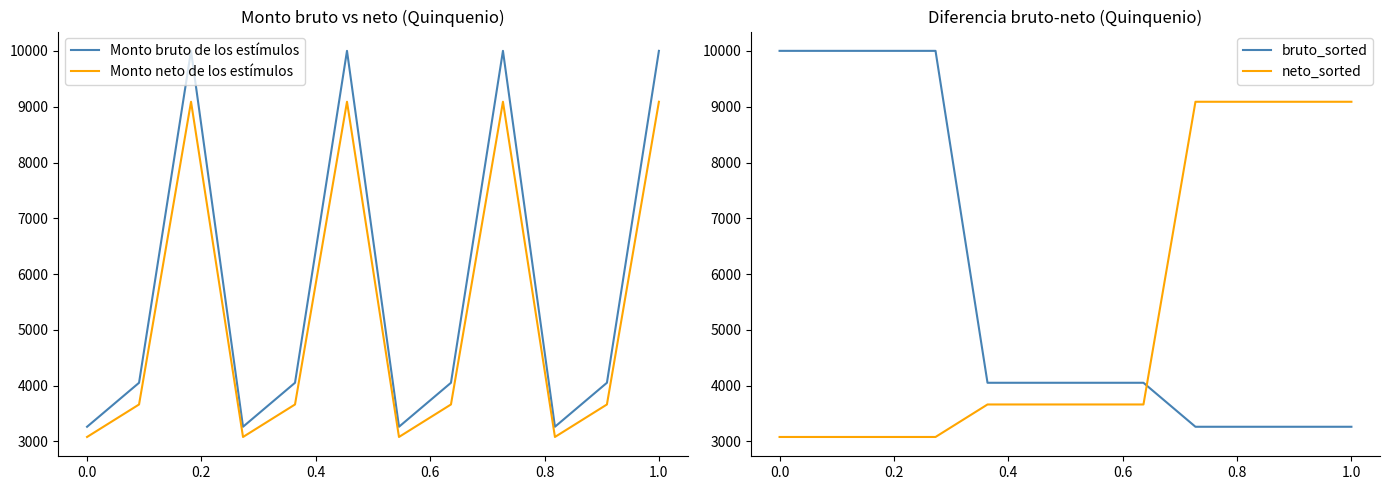

Count the number of data series in this chart.

4